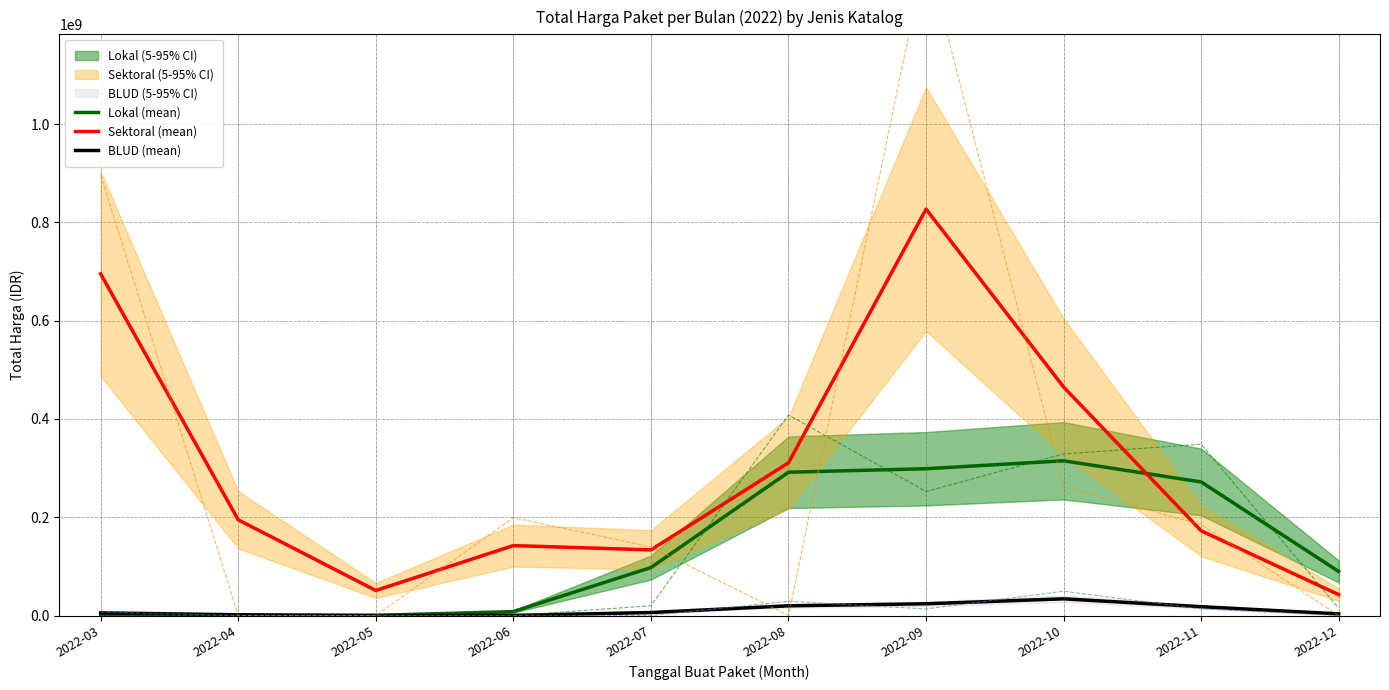

Reading left to right, transcribe all the data shown in this chart.

Lokal (mean): 0.0	1167.6	215780.1	8037744.4	97634692.7	291680060.1	298788658.0	314949080.6	271873623.0	89599193.6
Sektoral (mean): 695333534.6	194775617.5	50940100.1	142359749.3	133597127.4	310798115.3	827227810.3	465065804.3	172430471.4	42453589.9
BLUD (mean): 5377102.3	1491368.9	68820.0	280141.6	6088783.3	19763222.0	23908518.6	33995742.9	17954412.6	3369887.6